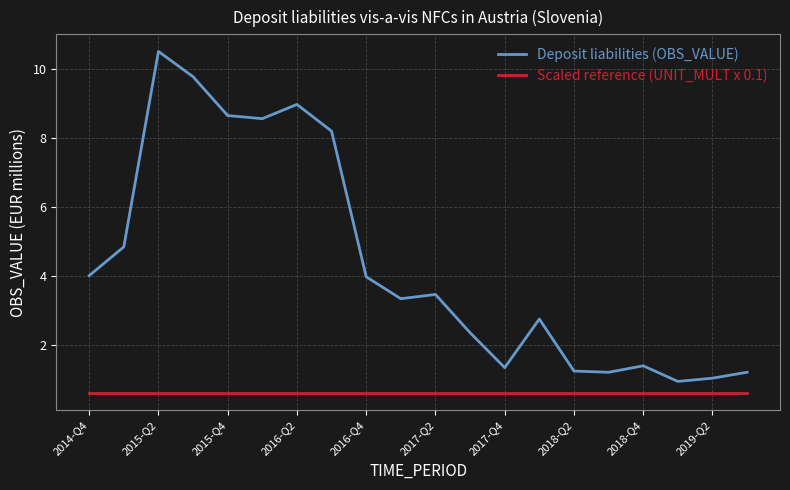

How many lines are shown in the chart?

2